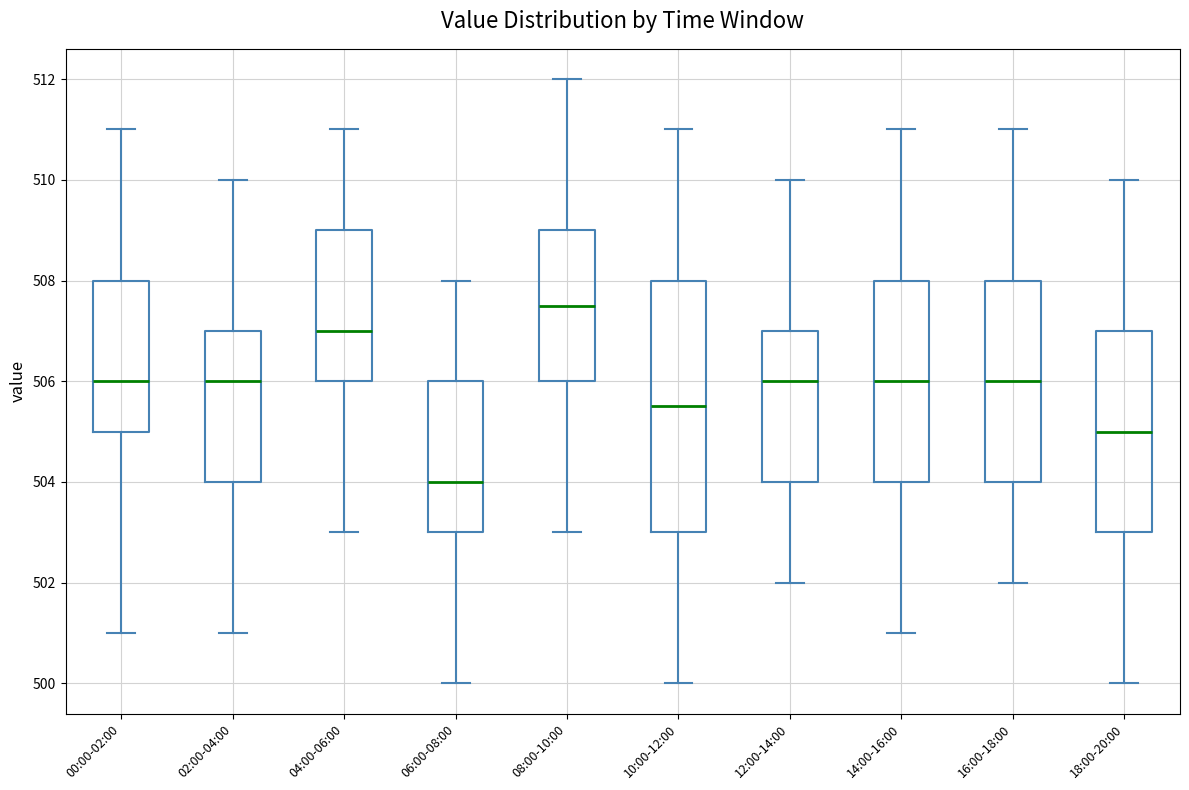

Comparing the boxes themselves (not the whiskers), which one is the tallest?

10:00-12:00